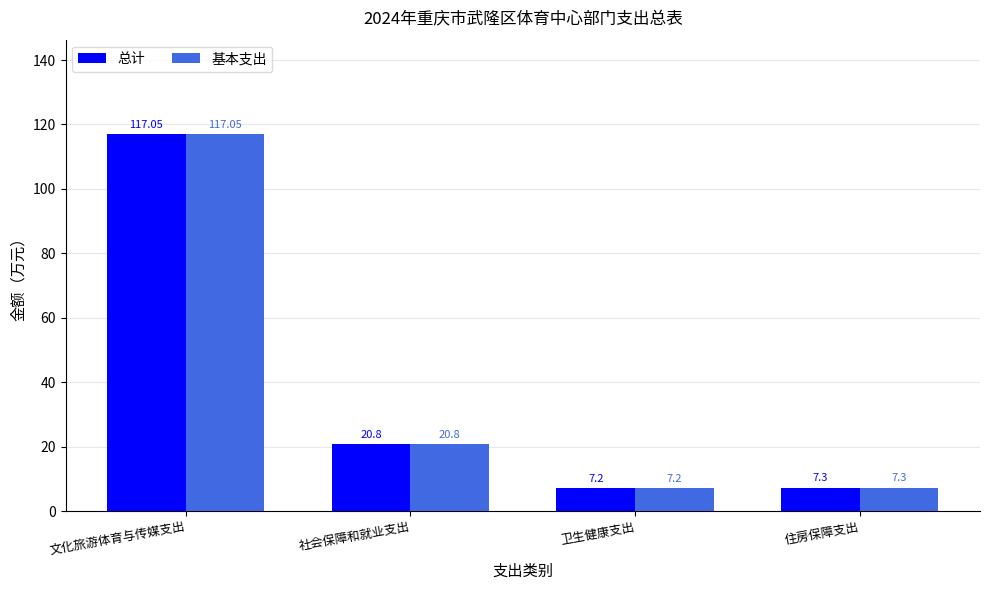

Rank the categories by 基本支出 value from highest to lowest.

文化旅游体育与传媒支出, 社会保障和就业支出, 住房保障支出, 卫生健康支出